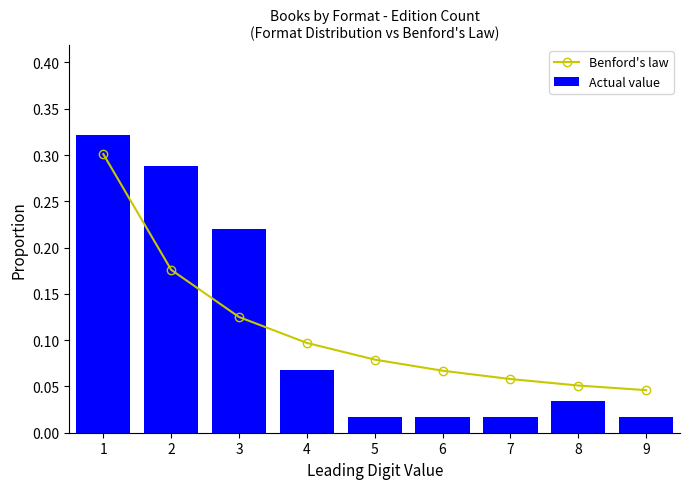

Reading left to right, what are all the values shown in this chart?

Benford's law: 1=0.3	2=0.2	3=0.1	4=0.1	5=0.1	6=0.1	7=0.1	8=0.1	9=0.0
Actual value: 1=0.3	2=0.3	3=0.2	4=0.1	5=0.0	6=0.0	7=0.0	8=0.0	9=0.0